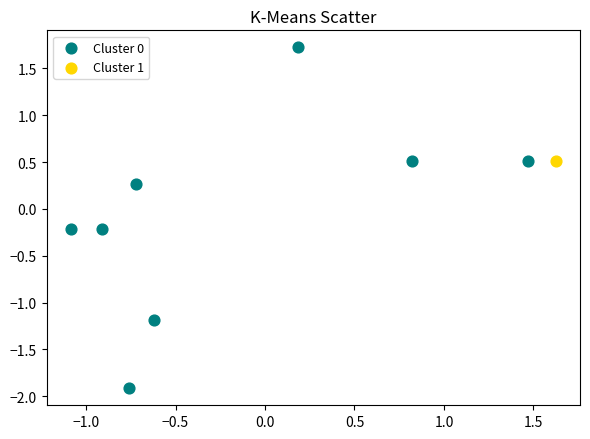

What are all the series names shown in the legend?

Cluster 0, Cluster 1